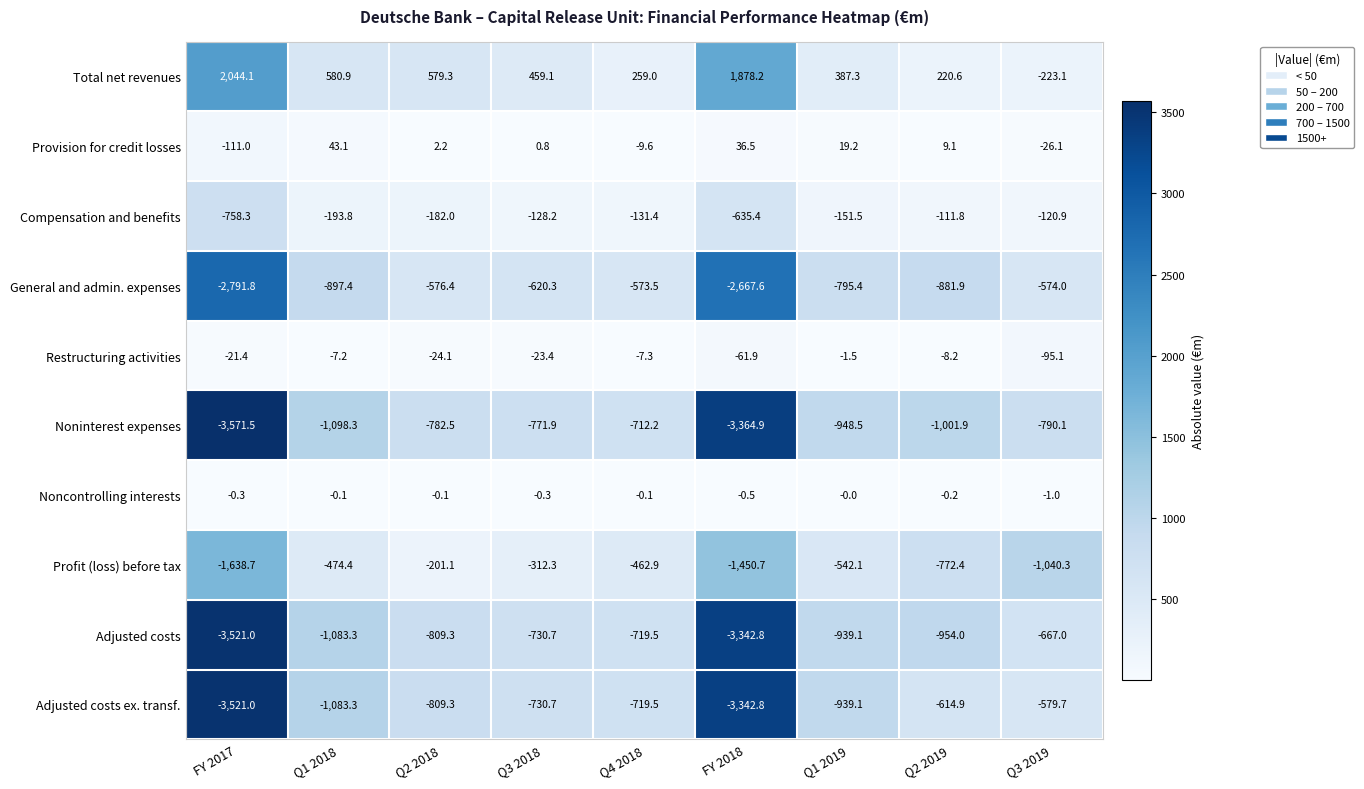

At how many categories does at least one series exceed 938?

2